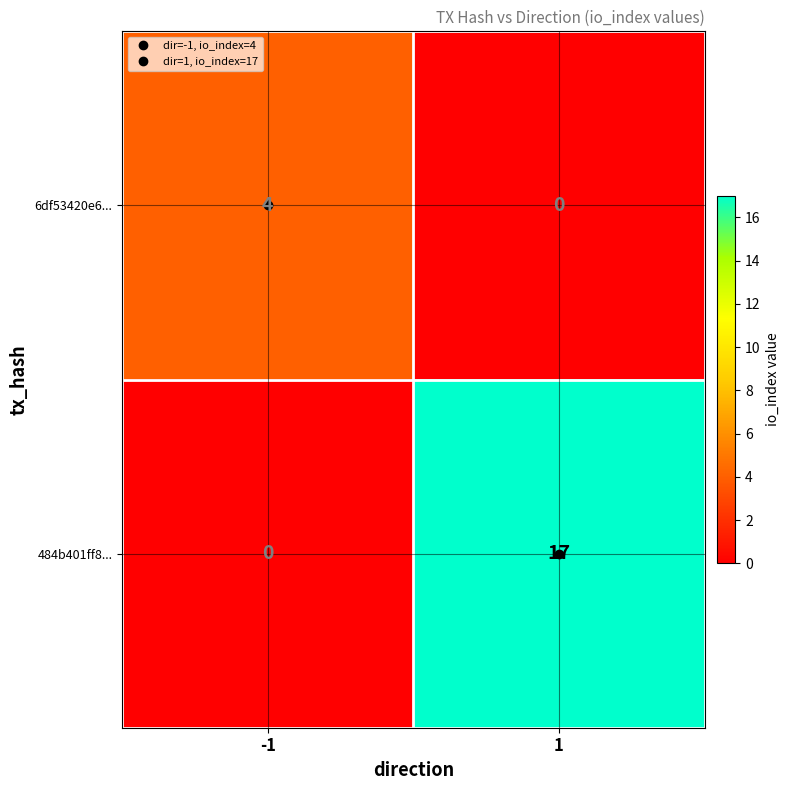

At which category is the sum across all series the highest?

1